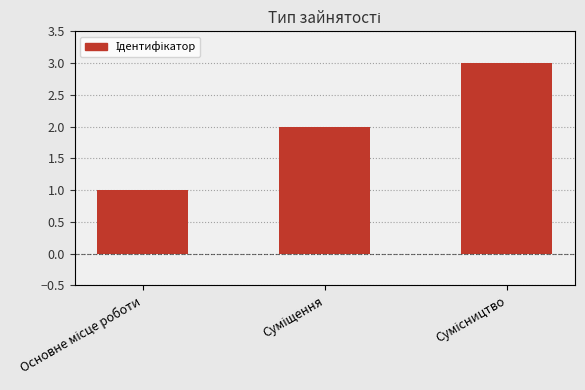

What is the sum of all values?

6